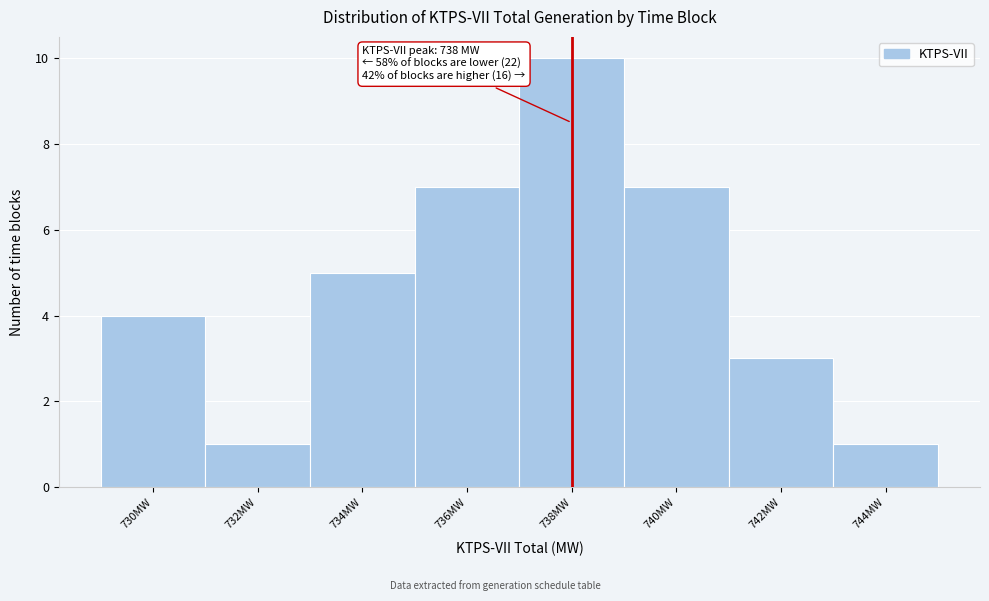

Reading left to right, extract all data points from this chart.

4	1	5	7	10	7	3	1